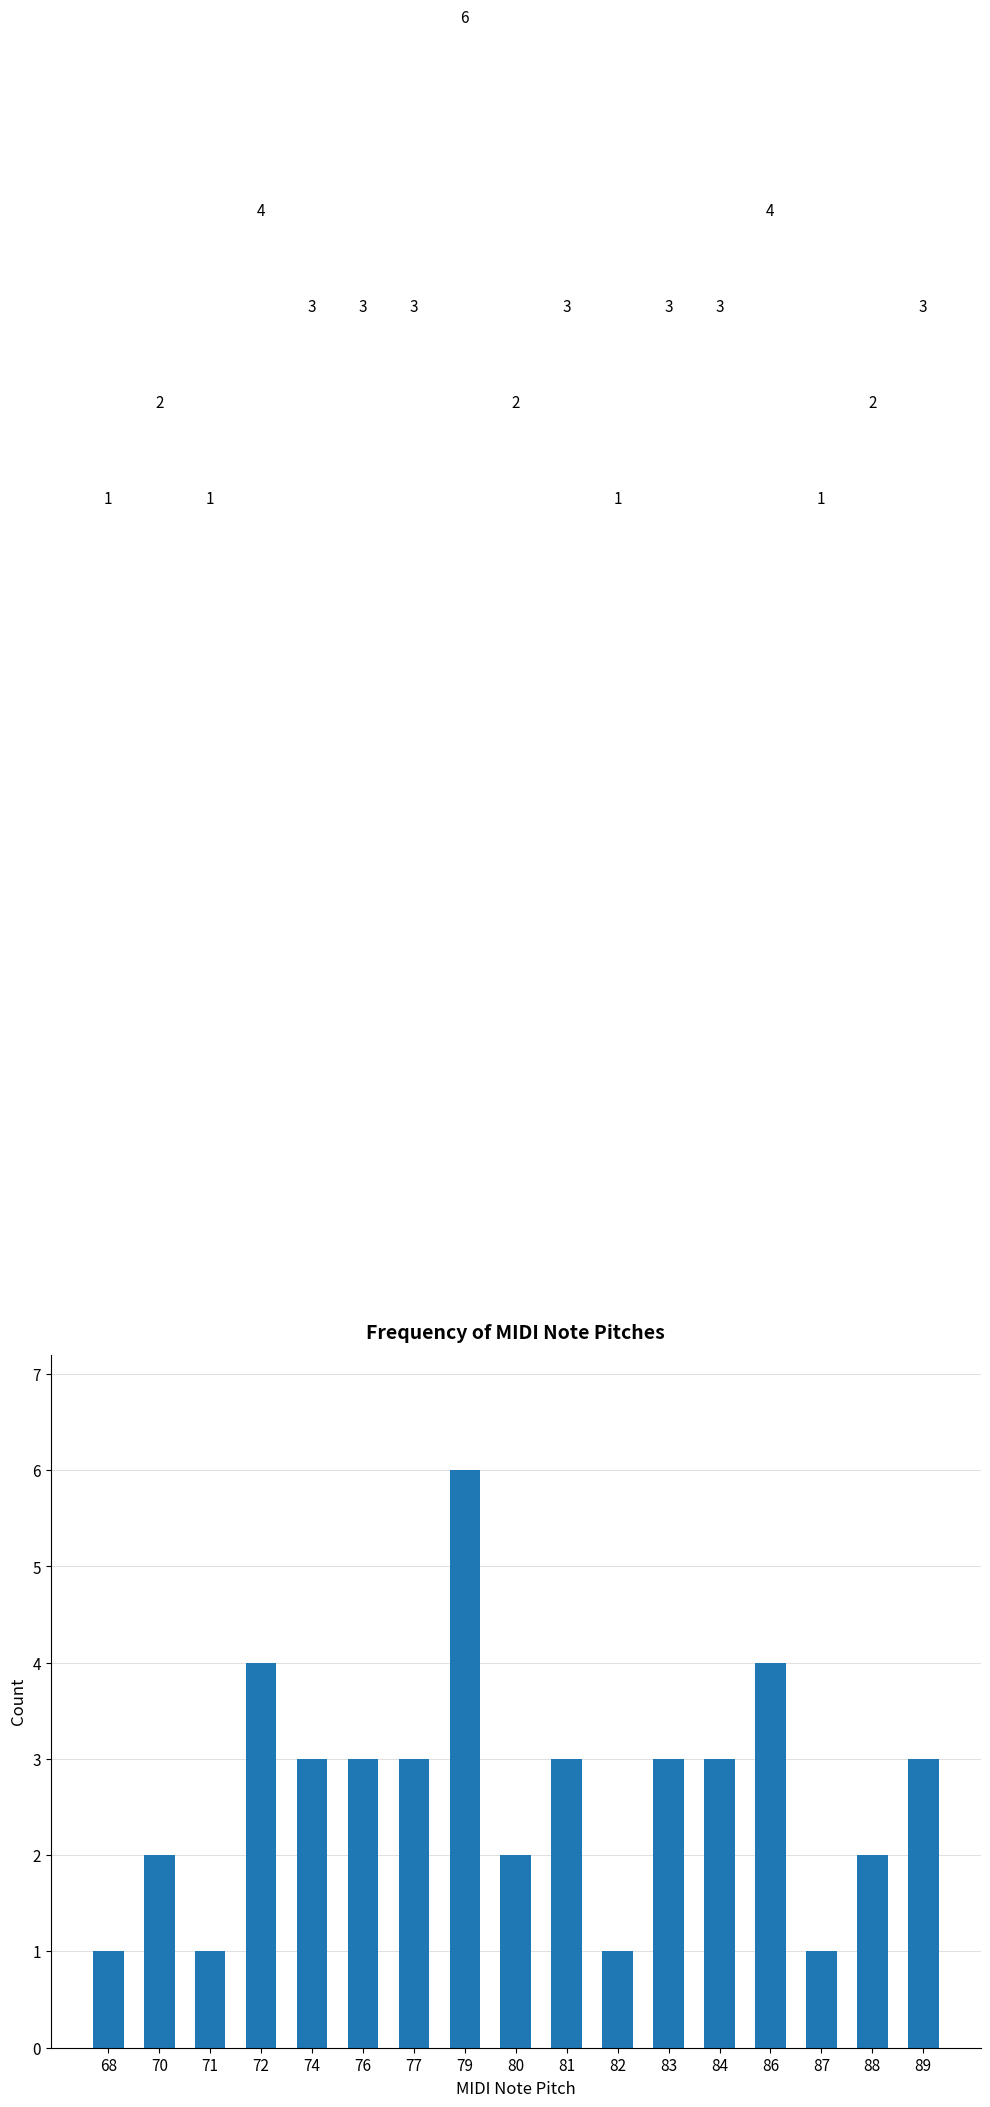

Does the chart contain any negative values?

No